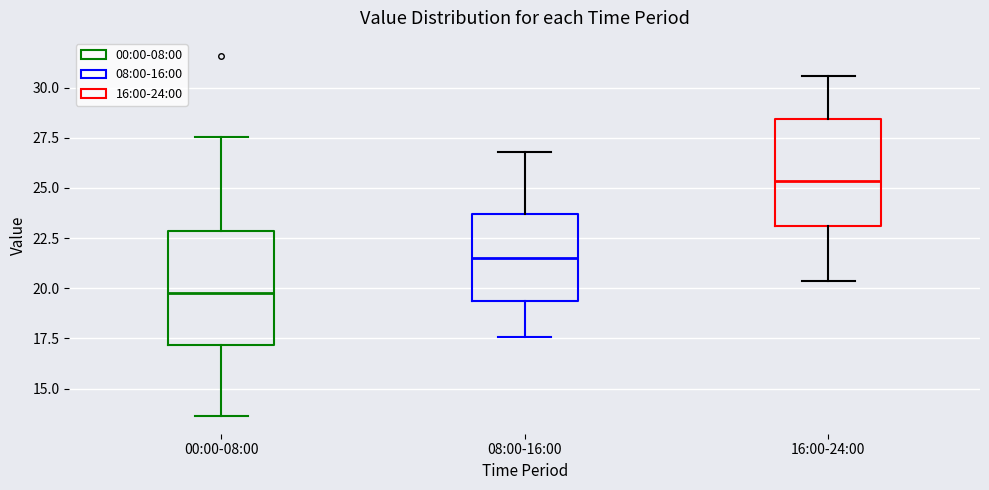

Which box's median line is the lowest?

00:00-08:00